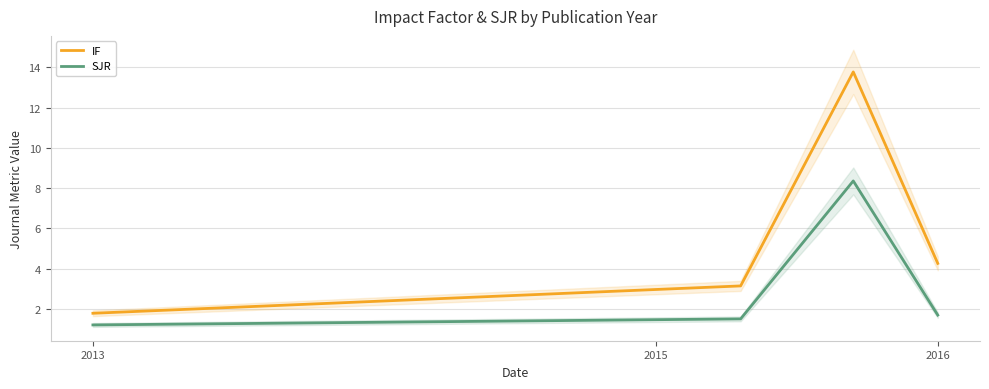

True or false: SJR and IF intersect in this chart.

False